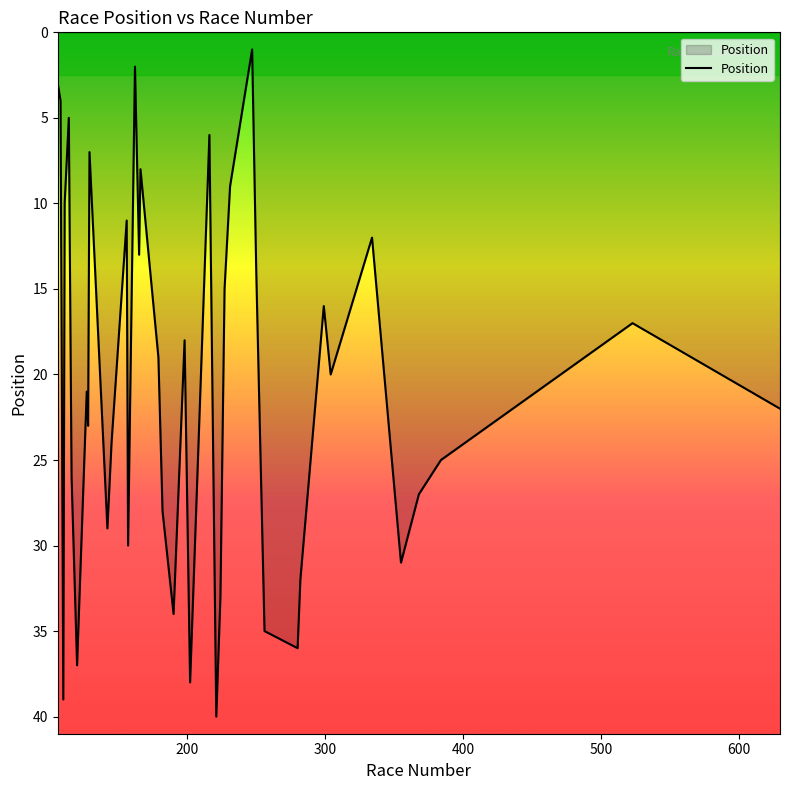

What is the greatest value displayed?

40